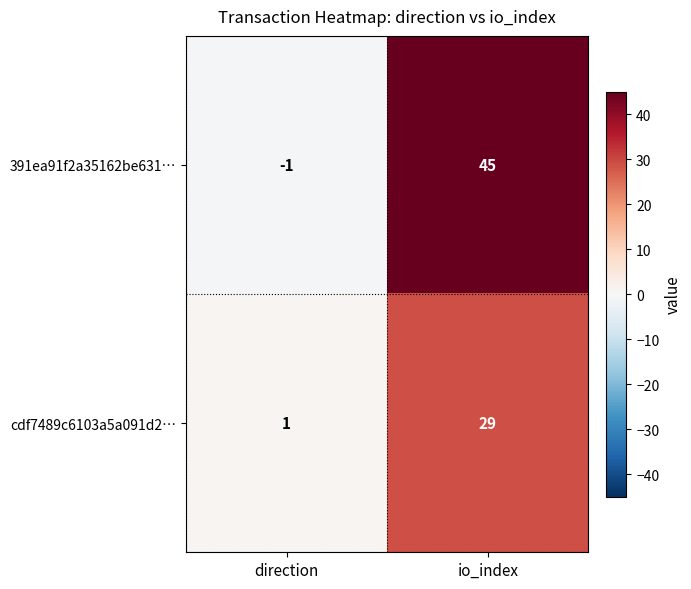

What is the average value of the cdf7489c6103a5a091d2… series?

15